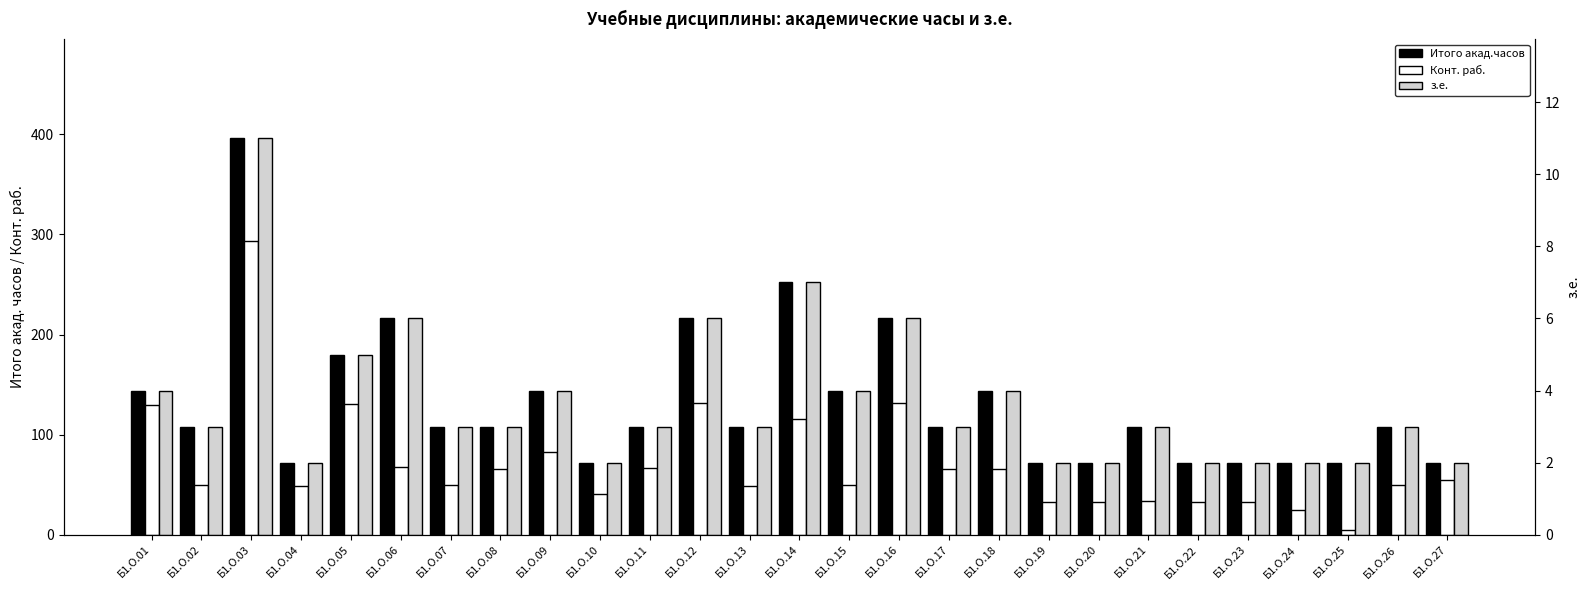

Reading left to right, what are all the values shown in this chart?

Итого акад.часов: 144	108	396	72	180	216	108	108	144	72	108	216	108	252	144	216	108	144	72	72	108	72	72	72	72	108	72
Конт. раб.: 130	50	293	49	131	68	50	66	83	41	67	132	49	116	50	132	66	66	33	33	34	33	33	25	5	50	55
з.е.: 4	3	11	2	5	6	3	3	4	2	3	6	3	7	4	6	3	4	2	2	3	2	2	2	2	3	2